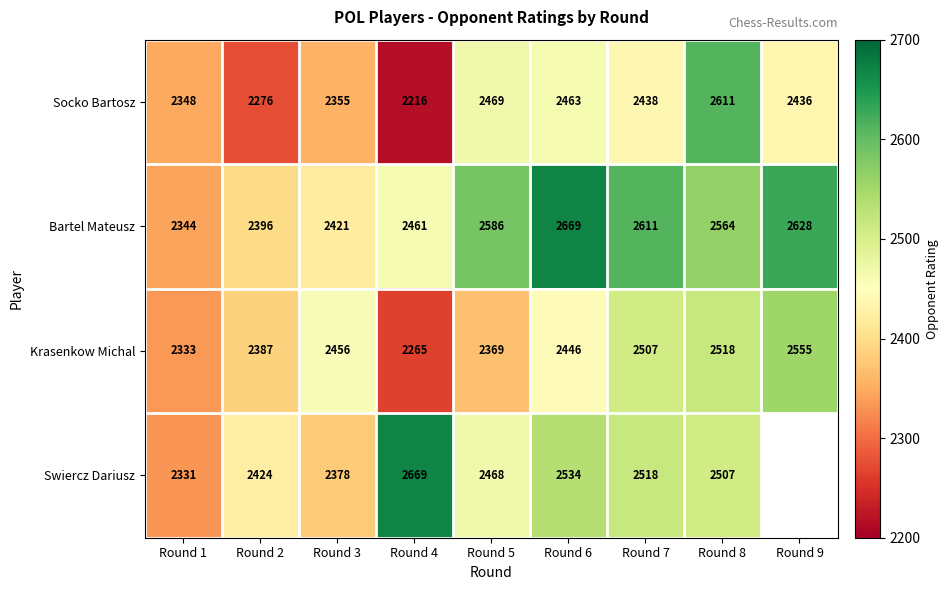

At which label does Bartel Mateusz first exceed 2564?

Round 5